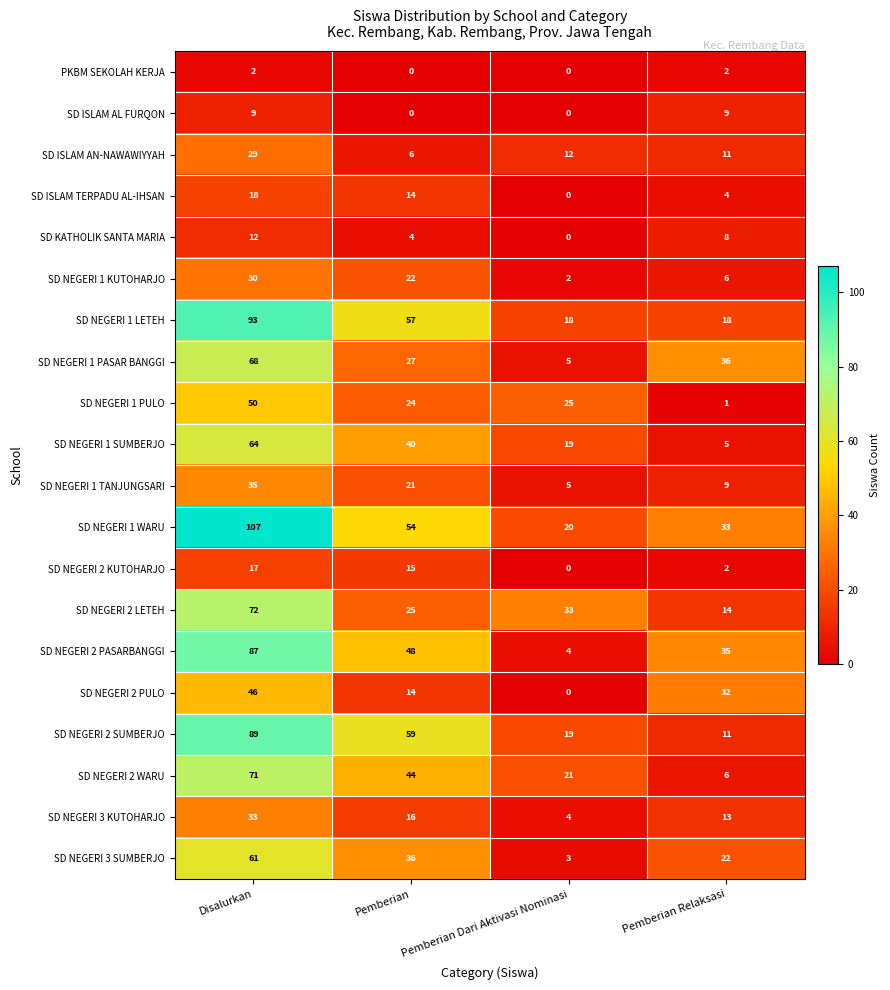

The value of SD NEGERI 2 PULO at Disalurkan is 46. True or false?

True